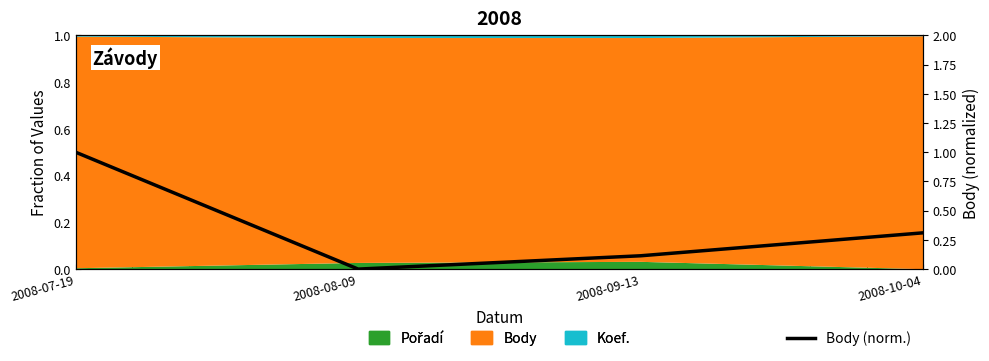

What is the difference between the values at 2008-09-13 and 2008-07-19?

0.9